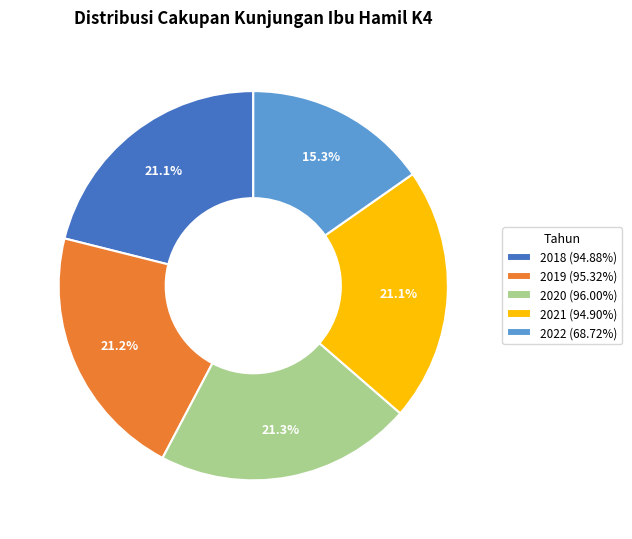

The 2019 slice represents 21% of the pie. True or false?

True